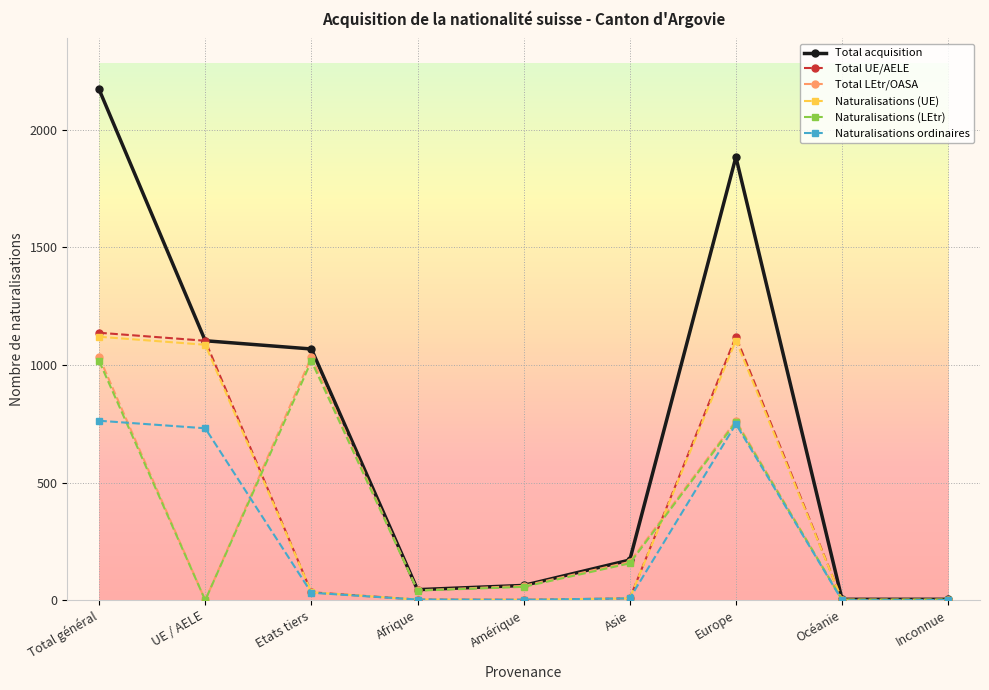

Which label corresponds to the largest value in the chart?

Total général